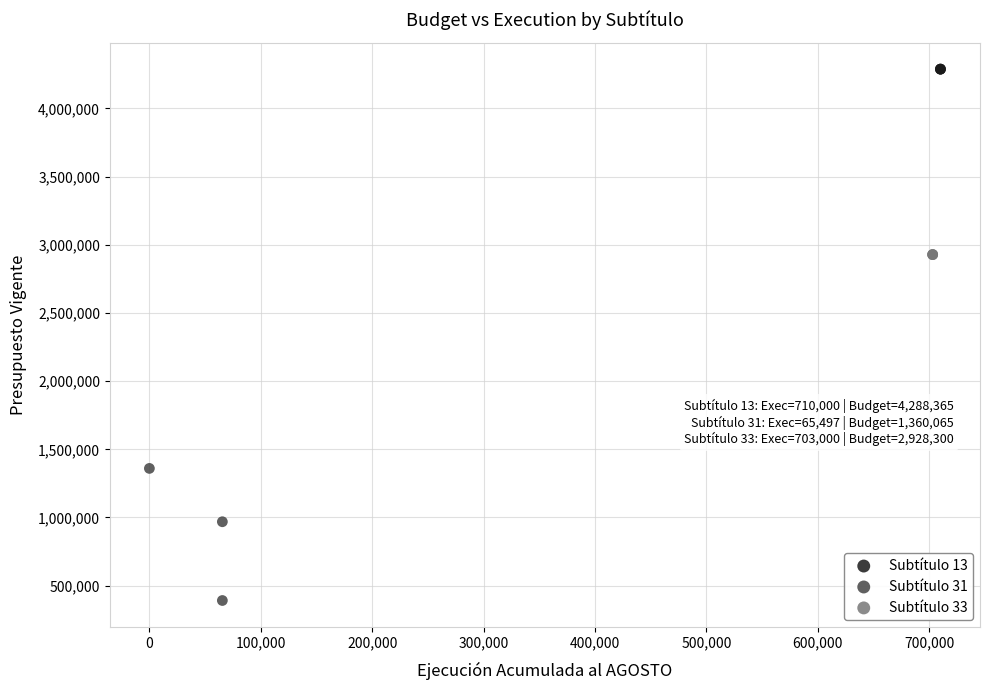

Which series contains the lowest Y value?

Subtítulo 31